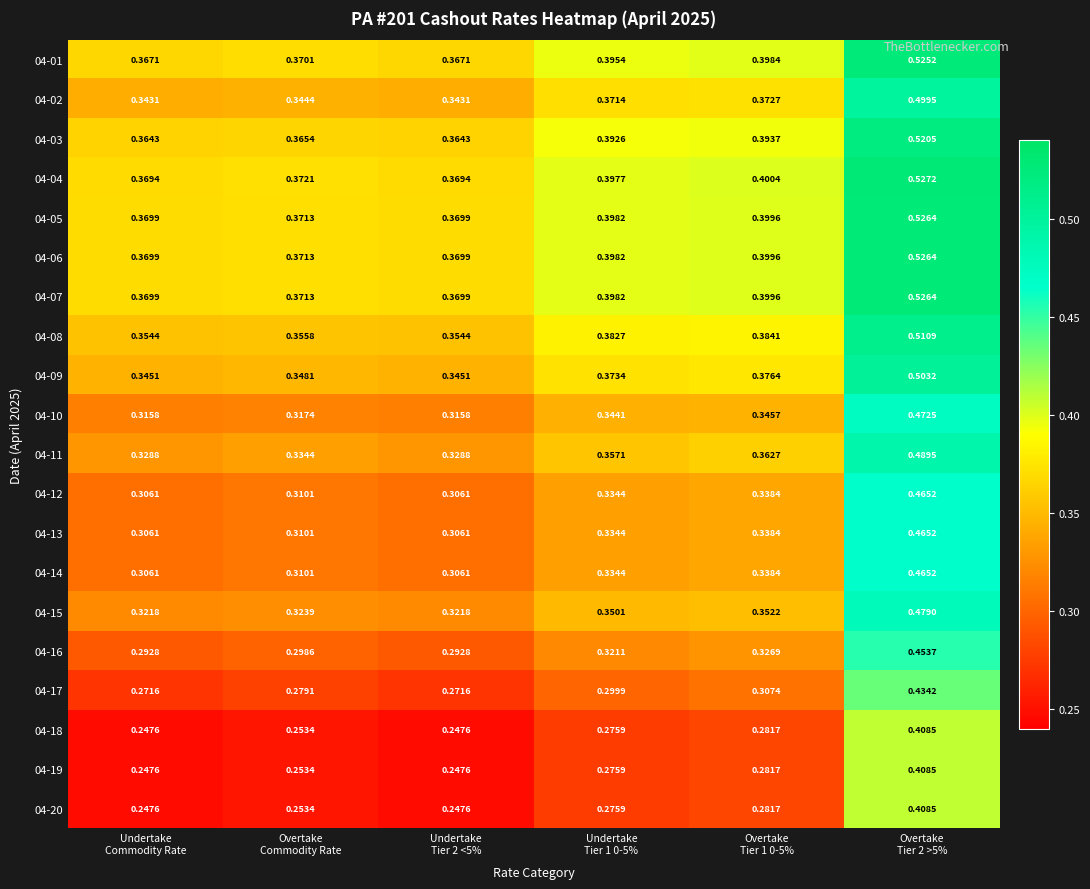

How many data points does each series have?

6